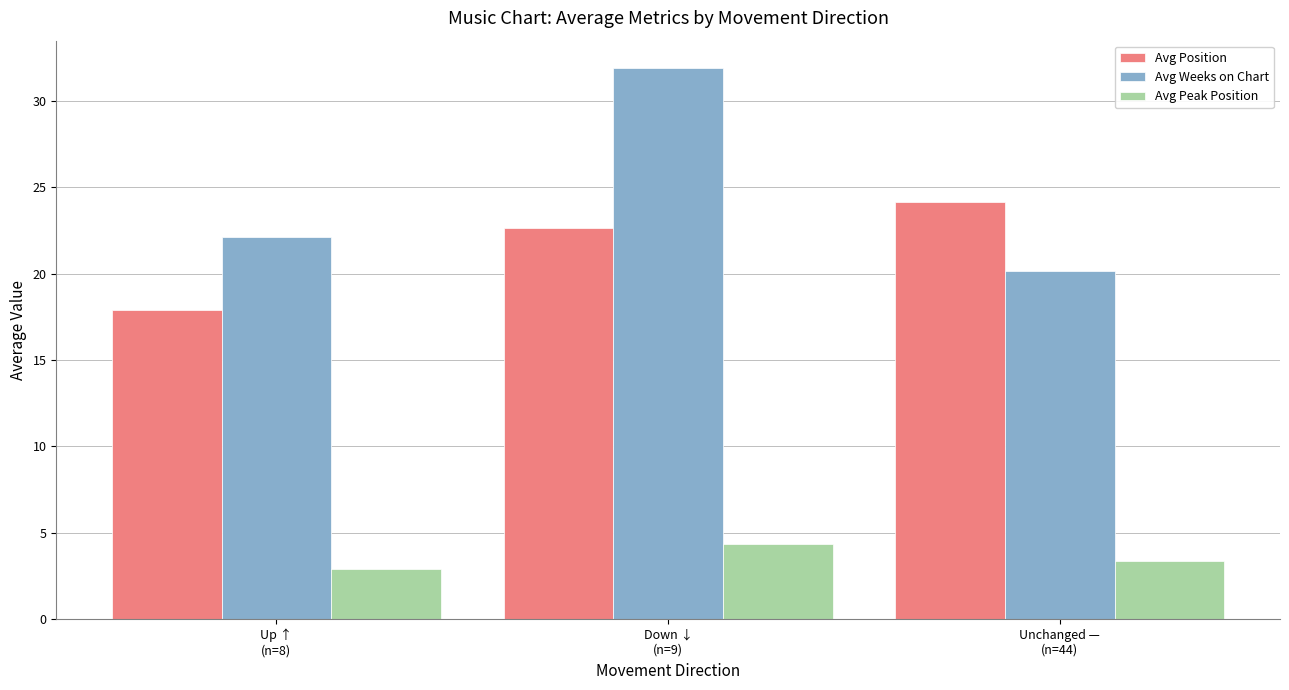

What position from the left is Unchanged —
(n=44)?

3